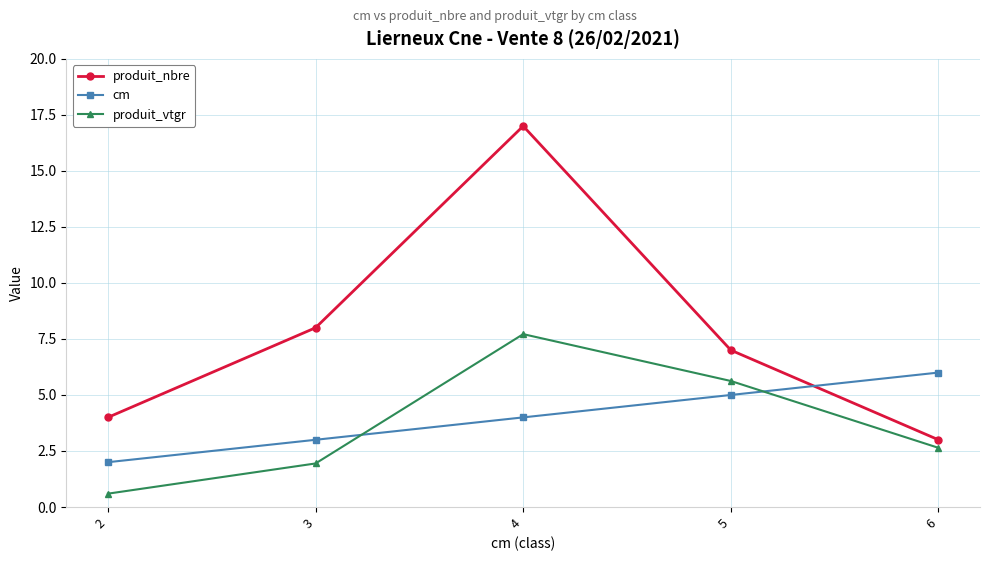

What is the total value across all series at 2?

6.6